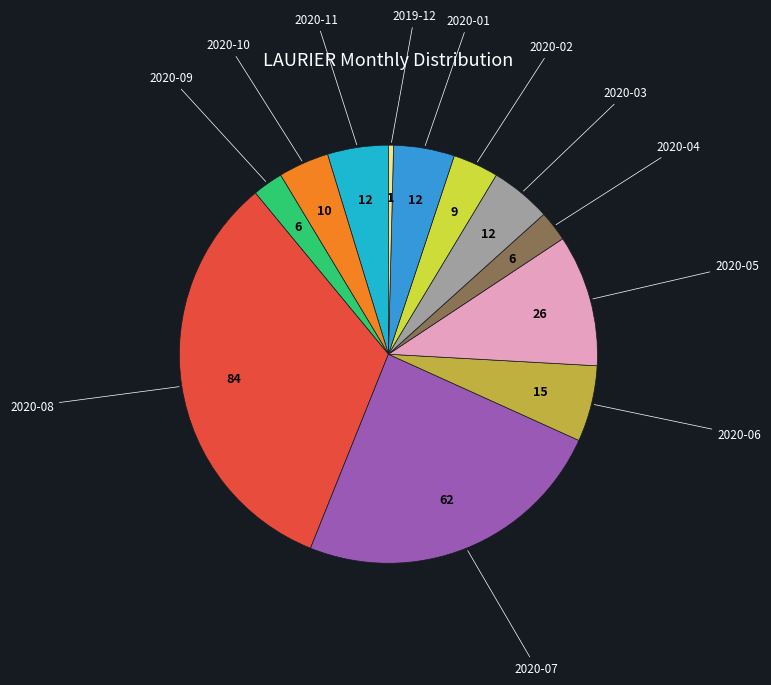

Is there any slice that represents more than half of the pie?

No